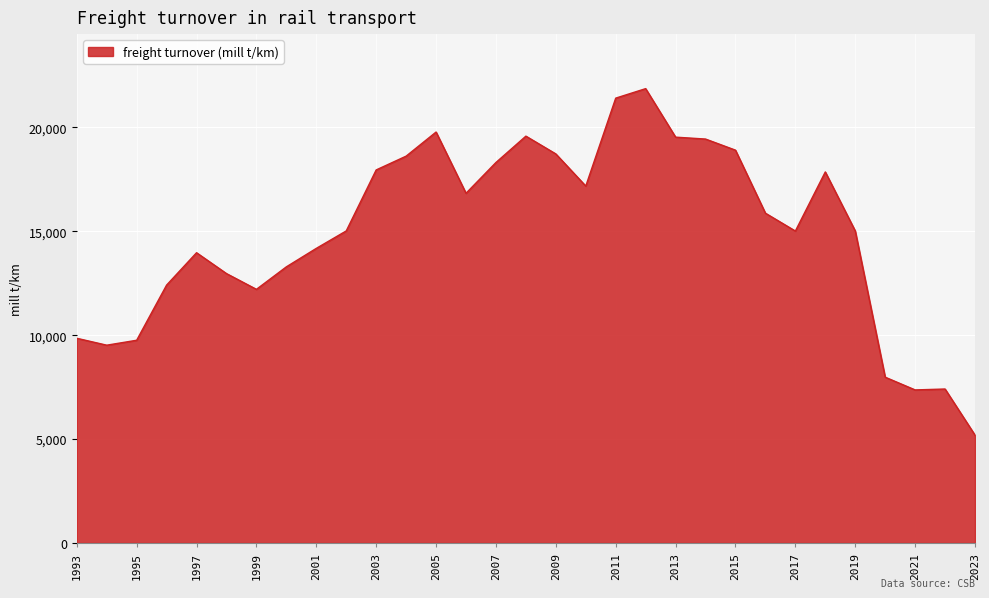

Does the chart display data point markers on the line(s)?

No